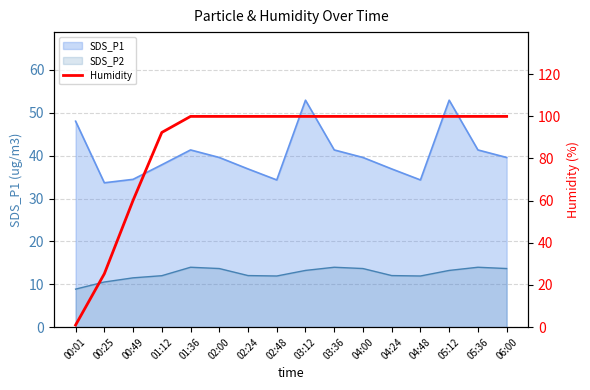

Which category has the highest value across all series?

01:36